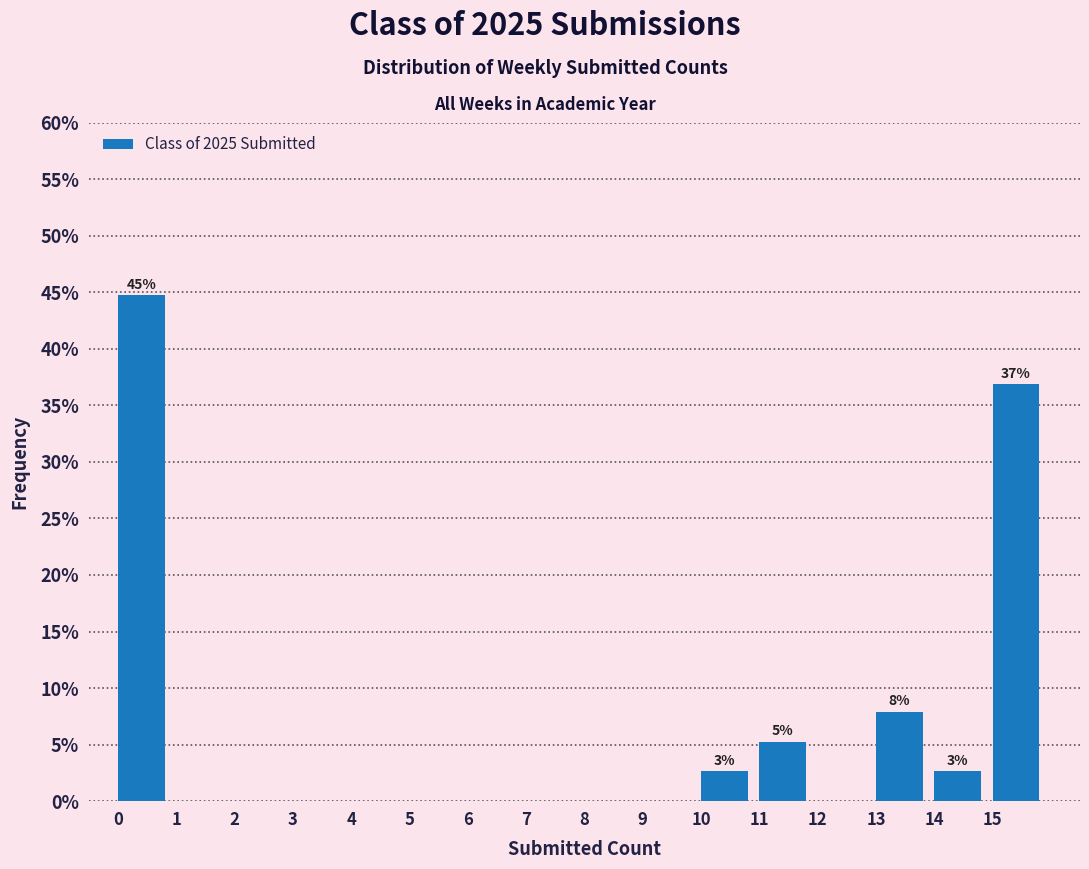

Over which range of the x-axis is the bar tallest?

0 to 1